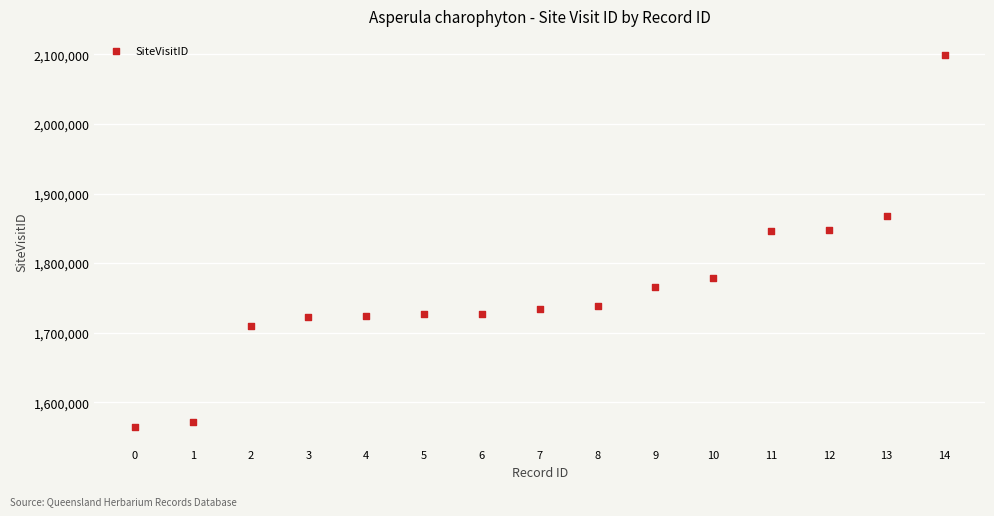

What is the range of Y values (max minus min)?

535000